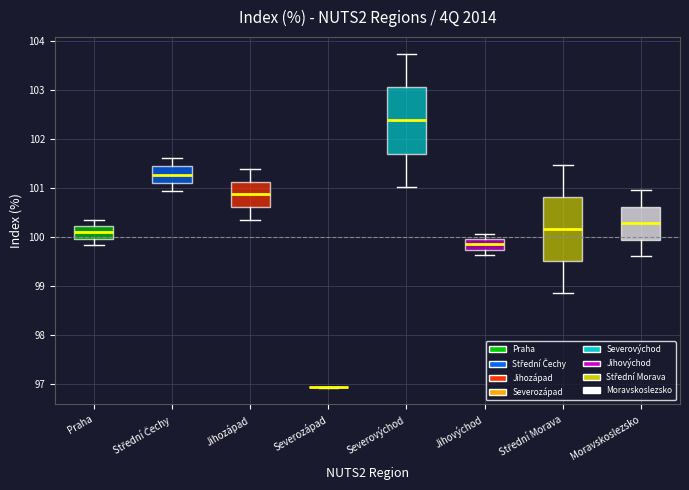

Reading left to right, read every box against the y-axis: the position of its median line, the range the box covers, and the ends of its whiskers. The values are not printed on the chart, so give them approximately, as read against the axis.

Praha: median 100.1, box 100.0 to 100.2, whiskers 99.8 to 100.3
Střední Čechy: median 101.3, box 101.1 to 101.4, whiskers 100.9 to 101.6
Jihozápad: median 100.9, box 100.6 to 101.1, whiskers 100.3 to 101.4
Severozápad: box collapsed to a line at 96.9, whiskers 96.9 to 96.9
Severovýchod: median 102.4, box 101.7 to 103.1, whiskers 101.0 to 103.7
Jihovýchod: median 99.8, box 99.7 to 100.0, whiskers 99.6 to 100.1
Střední Morava: median 100.2, box 99.5 to 100.8, whiskers 98.9 to 101.5
Moravskoslezsko: median 100.3, box 99.9 to 100.6, whiskers 99.6 to 100.9